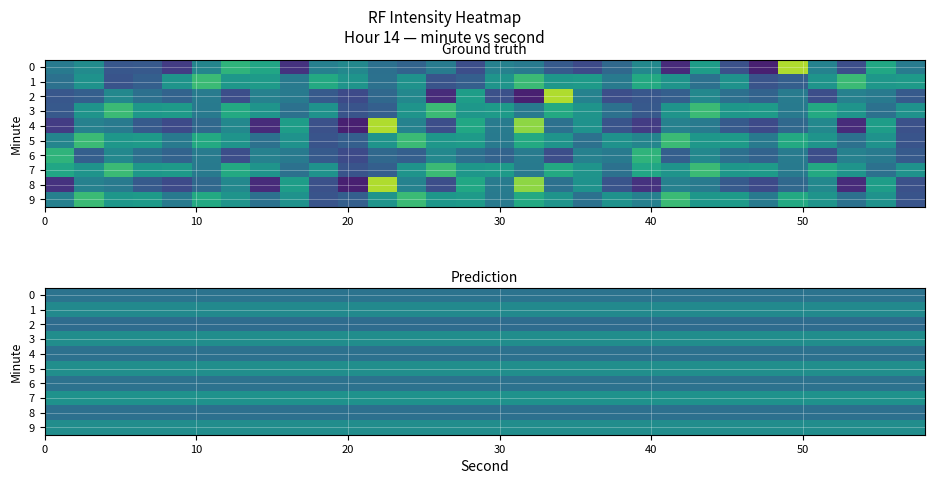

Rank the series by their maximum value, from lowest to highest.

2, 8, 4, 6, 0, 1, 3, 9, 5, 7